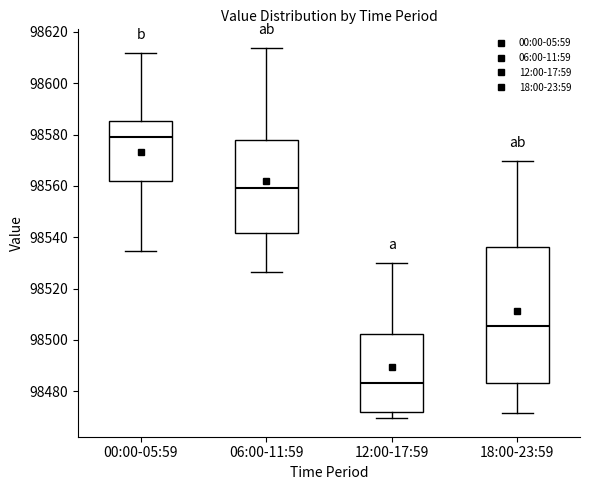

Comparing the boxes themselves (not the whiskers), which one is the tallest?

18:00-23:59